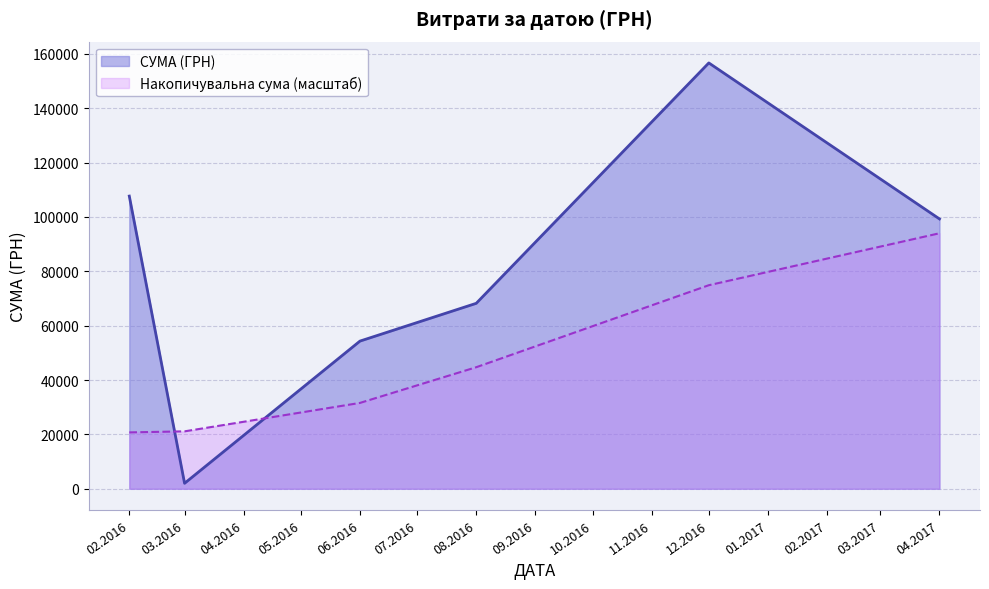

Rank the series by their average value, from lowest to highest.

Накопичувальна сума (масштаб), СУМА (ГРН)